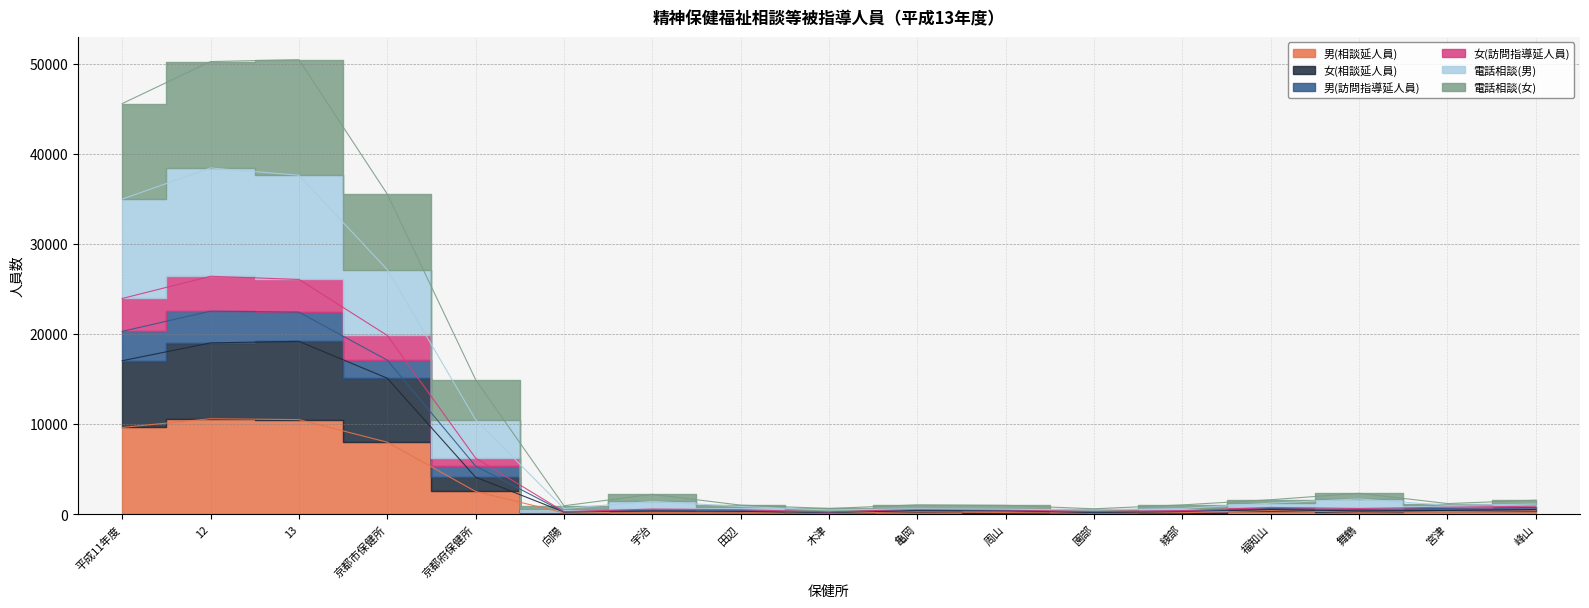

What is the difference between the maximum and second lowest values in the 男(相談延人員) series?

10485